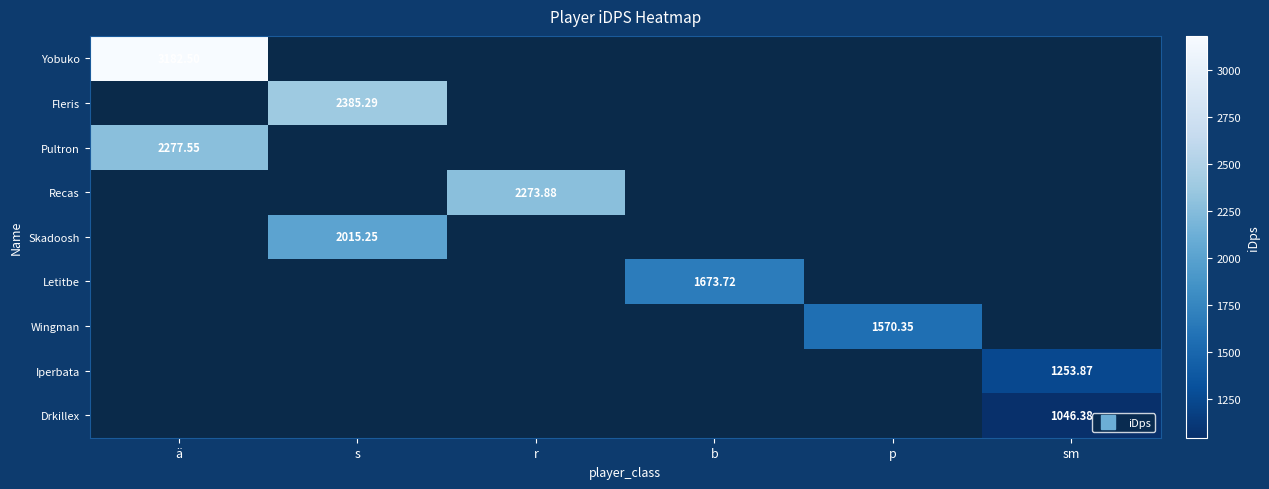

List the labels in order of Iperbata value, smallest first.

ä, s, r, b, p, sm